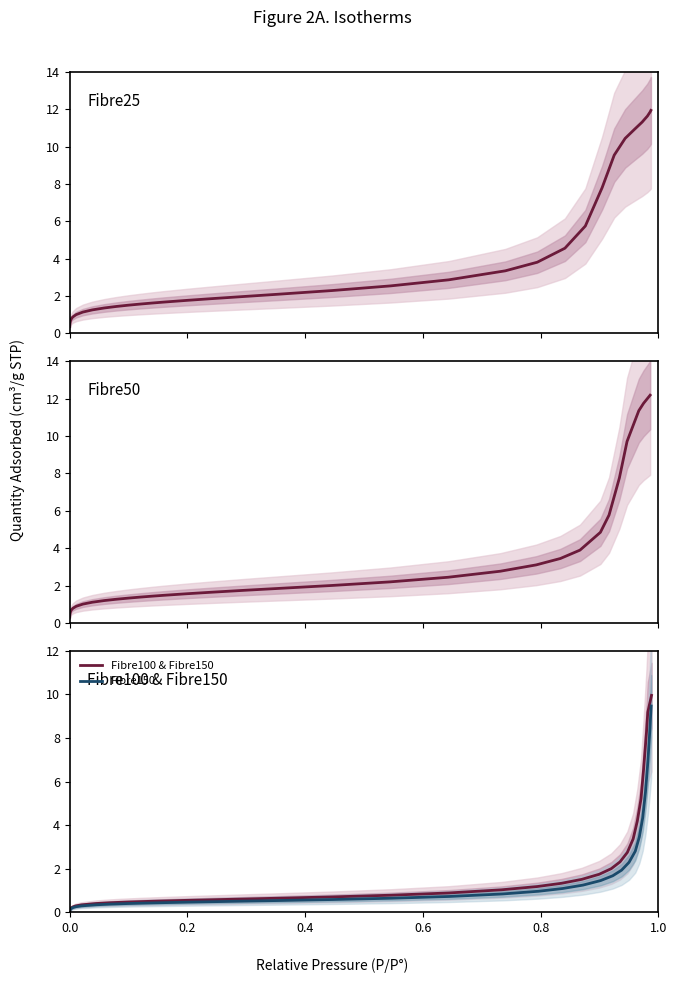

What is the value of the Fibre100 point at the 15th from the left?

0.5